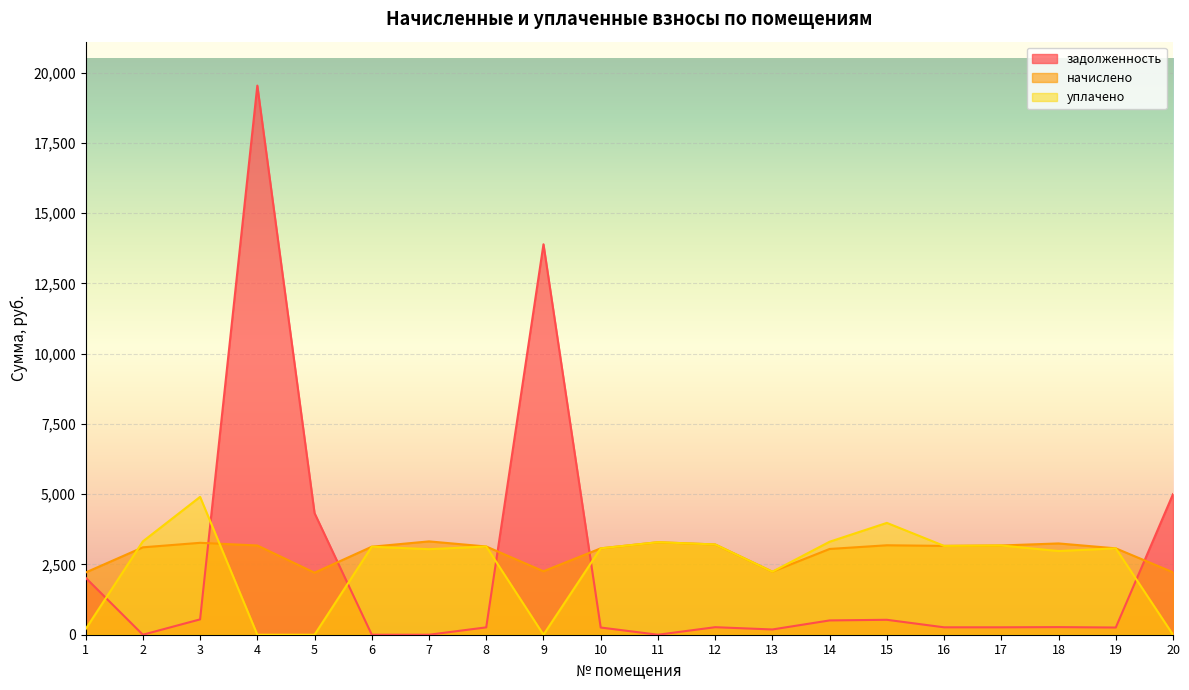

Reading left to right, list all the values displayed in this chart.

задолженность: 1=2026.9	2=0.0	3=545.8	4=19541.4	5=4326.7	6=0.0	7=0.0	8=261.6	9=13894.2	10=256.1	11=0.0	12=267.7	13=187.0	14=508.8	15=531.4	16=263.4	17=263.8	18=270.7	19=256.1	20=5002.2
начислено: 1=2214.4	2=3110.3	3=3270.5	4=3175.8	5=2207.0	6=3132.1	7=3321.5	8=3139.4	9=2258.0	10=3073.8	11=3292.3	12=3212.3	13=2243.5	14=3052.0	15=3183.1	16=3161.3	17=3175.8	18=3248.6	19=3073.8	20=2221.7
уплачено: 1=200.0	2=3321.7	3=4906.0	4=0.0	5=0.0	6=3131.7	7=3044.7	8=3139.4	9=0.0	10=3073.8	11=3292.3	12=3212.3	13=2243.5	14=3309.6	15=3979.6	16=3161.3	17=3175.8	18=2977.9	19=3073.8	20=0.0